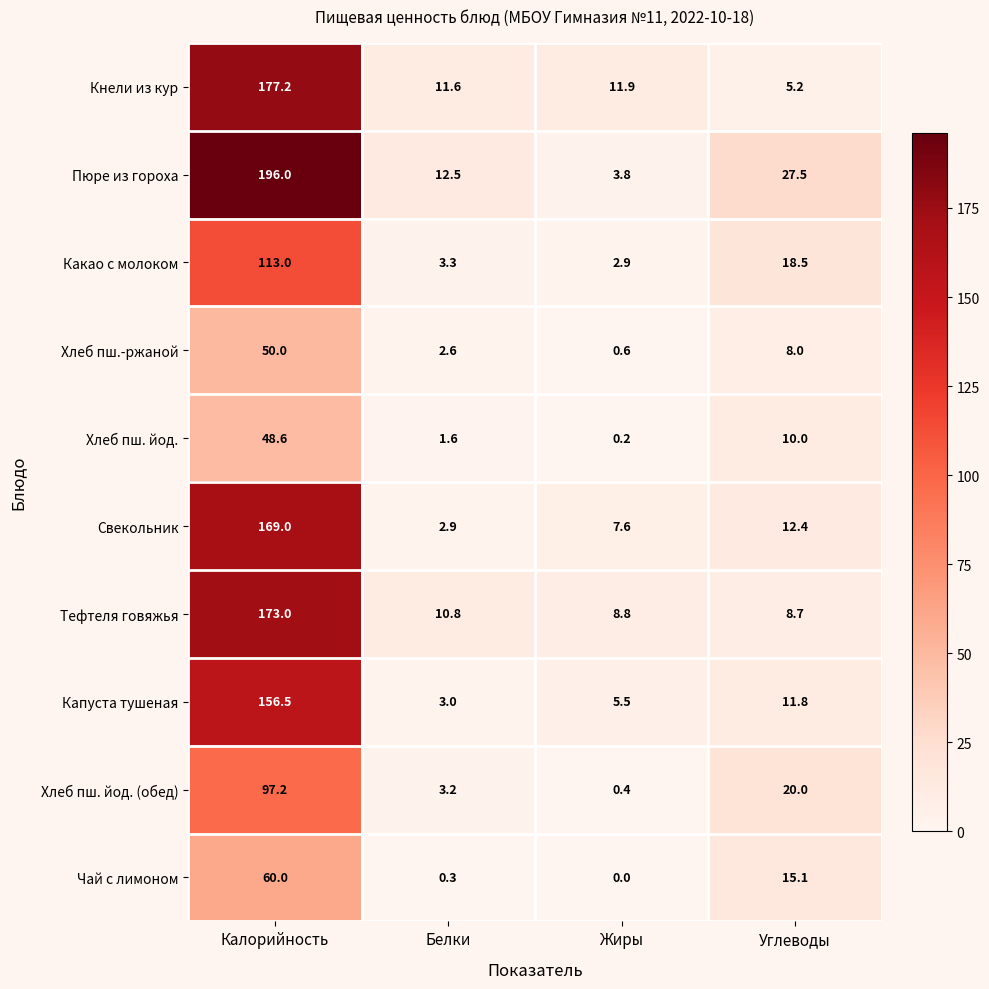

At which label does Пюре из гороха reach its minimum?

Жиры